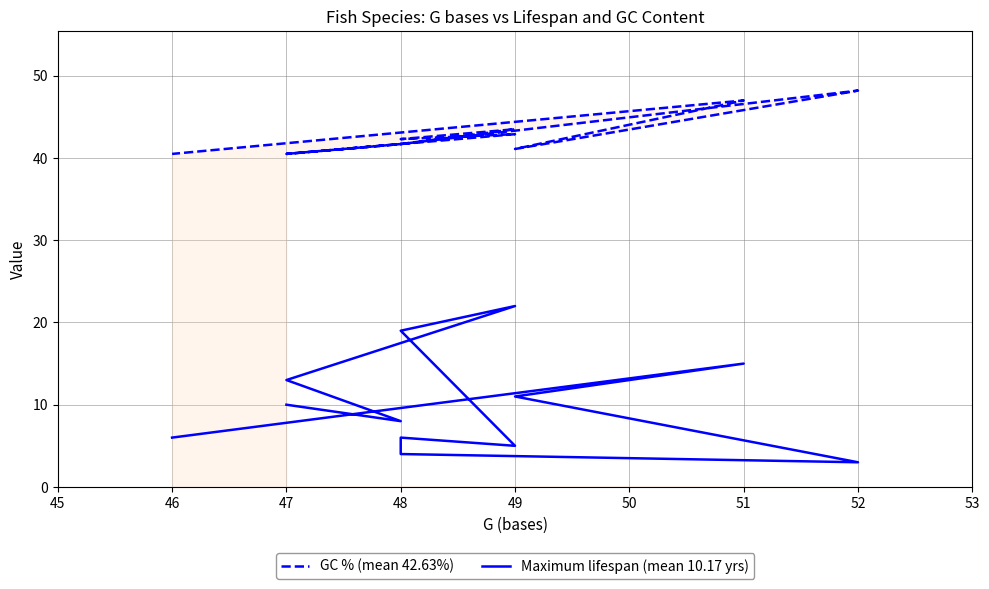

What are all the series names shown in the legend?

GC % (mean 42.63%), Maximum lifespan (mean 10.17 yrs)